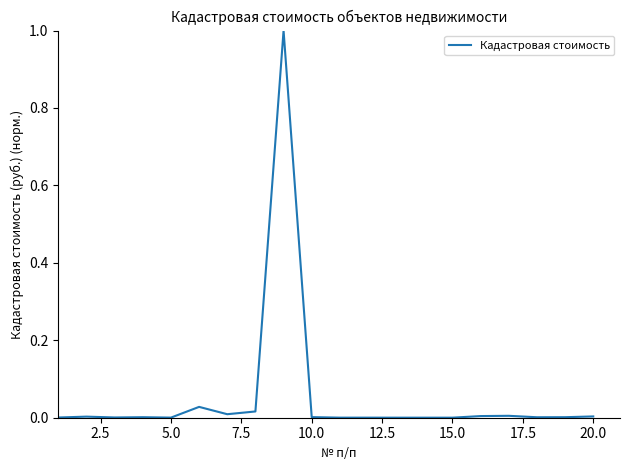

What is the greatest value displayed?

1.0